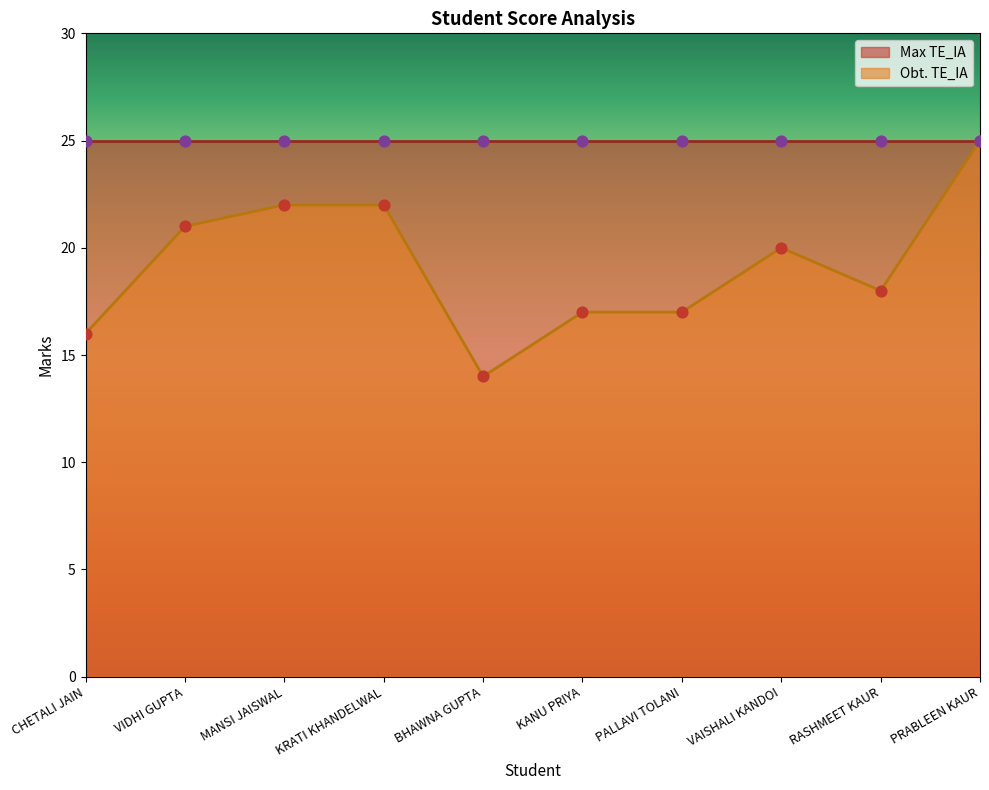

Approximately how many times larger is the value at PALLAVI TOLANI compared to CHETALI JAIN?

1.1